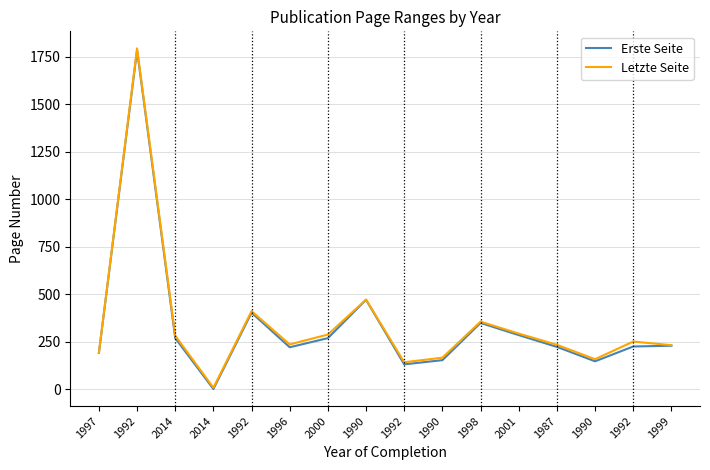

Is the value of Erste Seite at 2001 greater than the value of Letzte Seite at 1992?

No